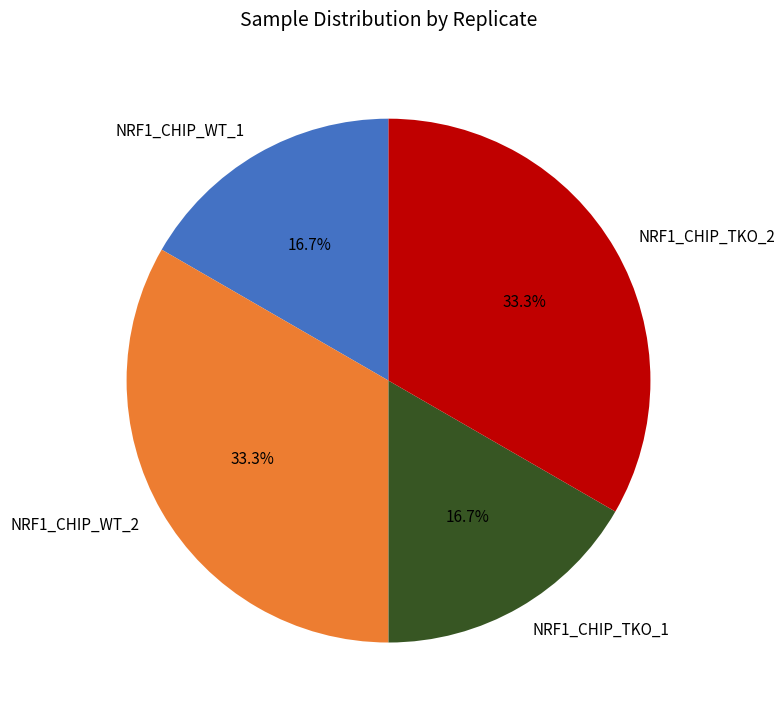

What percentage is NOT represented by NRF1_CHIP_TKO_1?

83.3%